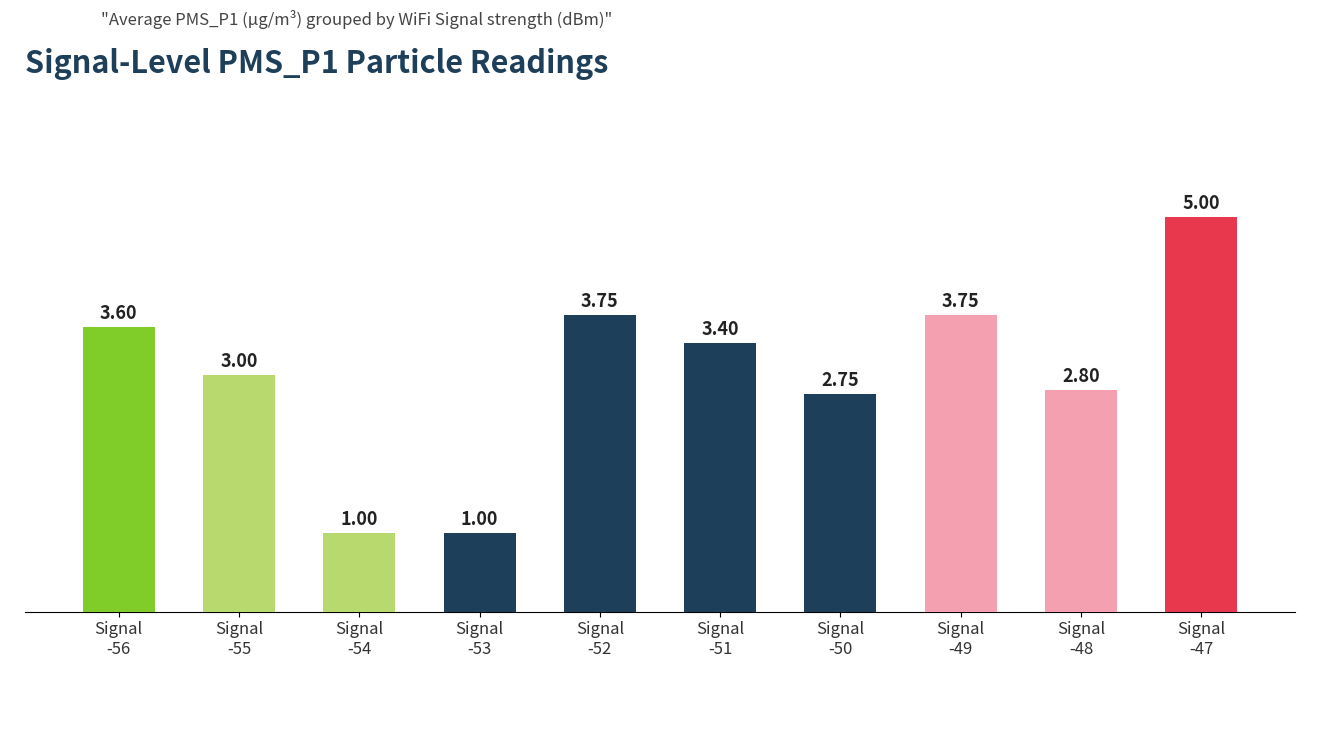

What is the sum of all values?

30.1